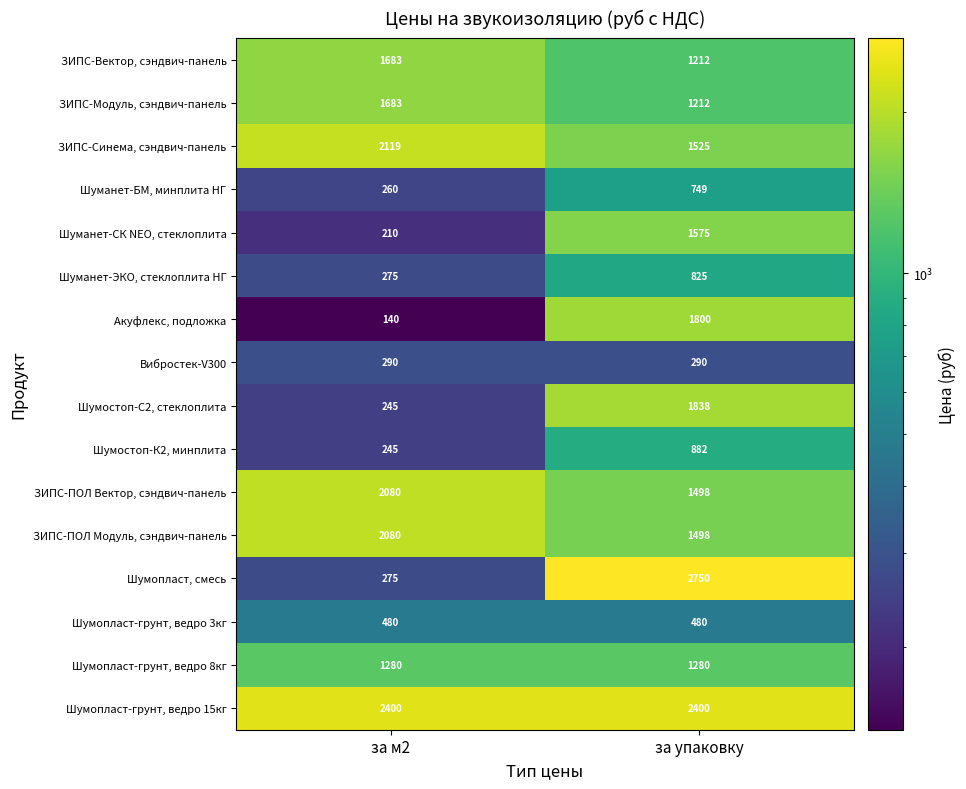

What value does the Шумопласт, смесь series have at за м2?

275